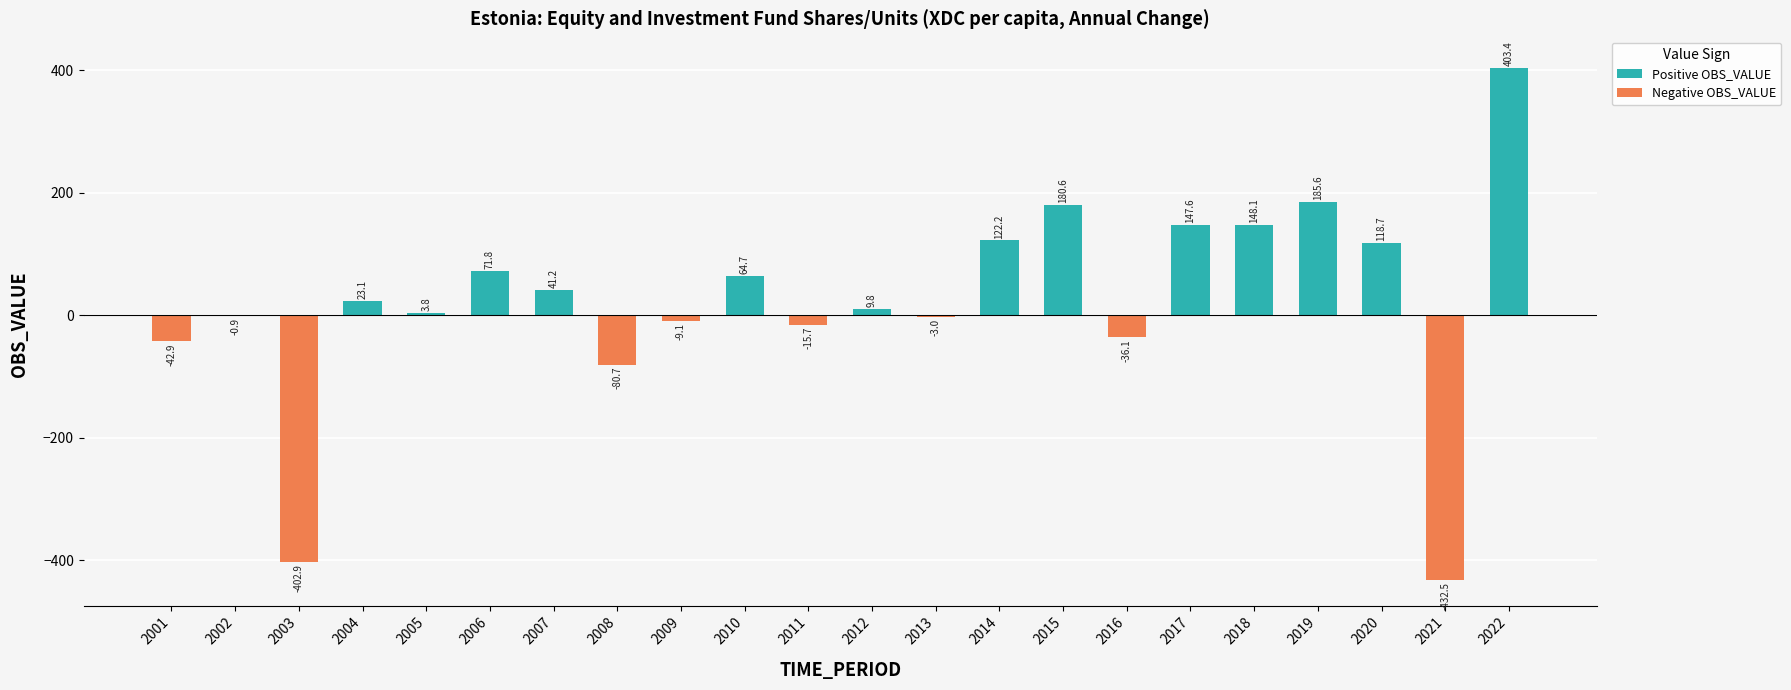

Does the chart contain stacked bars?

No